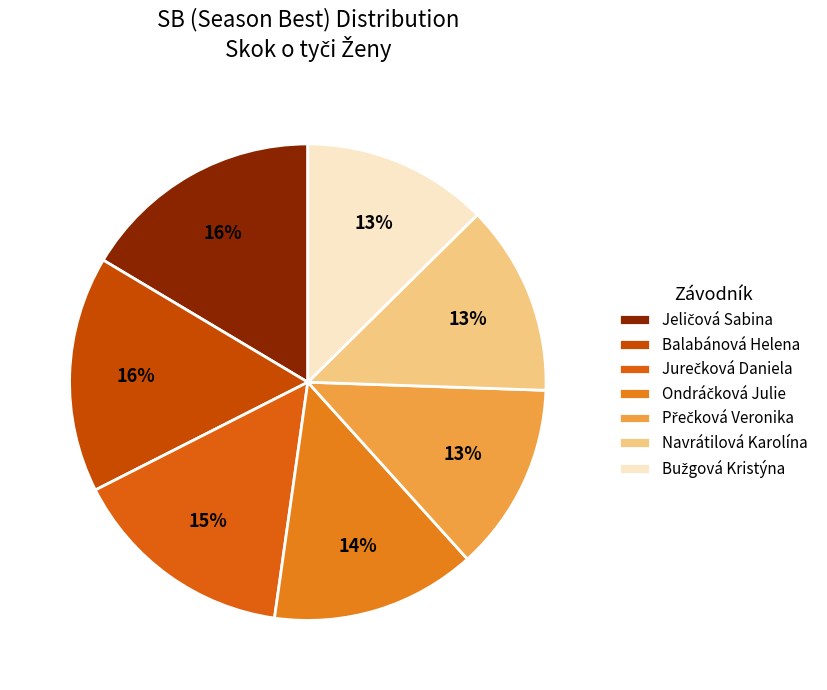

Is Ondráčková Julie the majority of the pie?

No